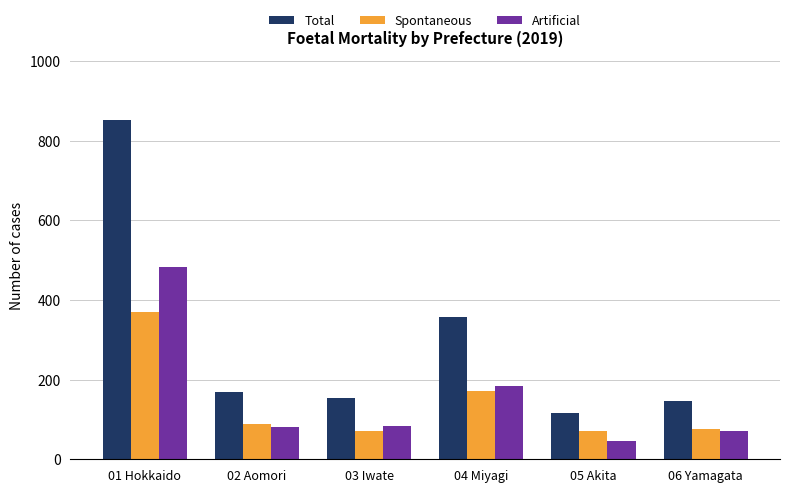

What is the greatest value displayed?

852